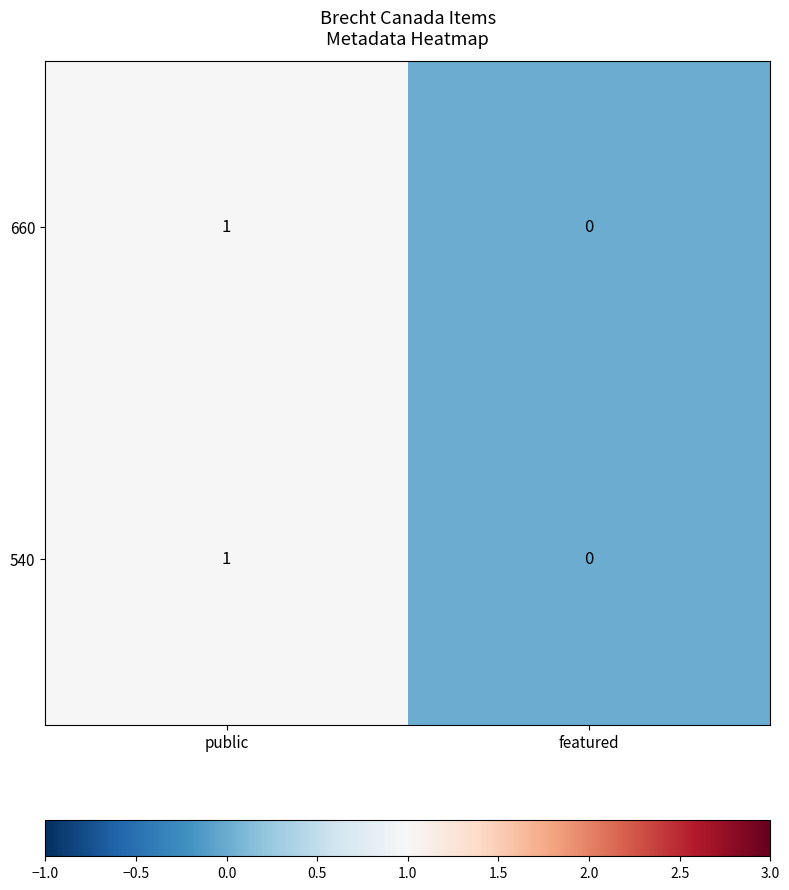

At which category does the chart reach its peak across all series?

public